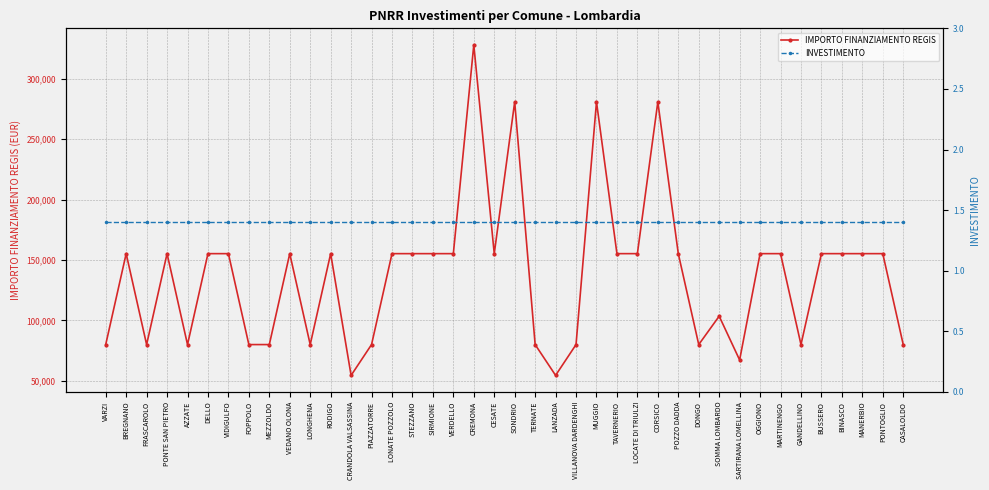

Which series has the largest total across all categories?

IMPORTO FINANZIAMENTO REGIS